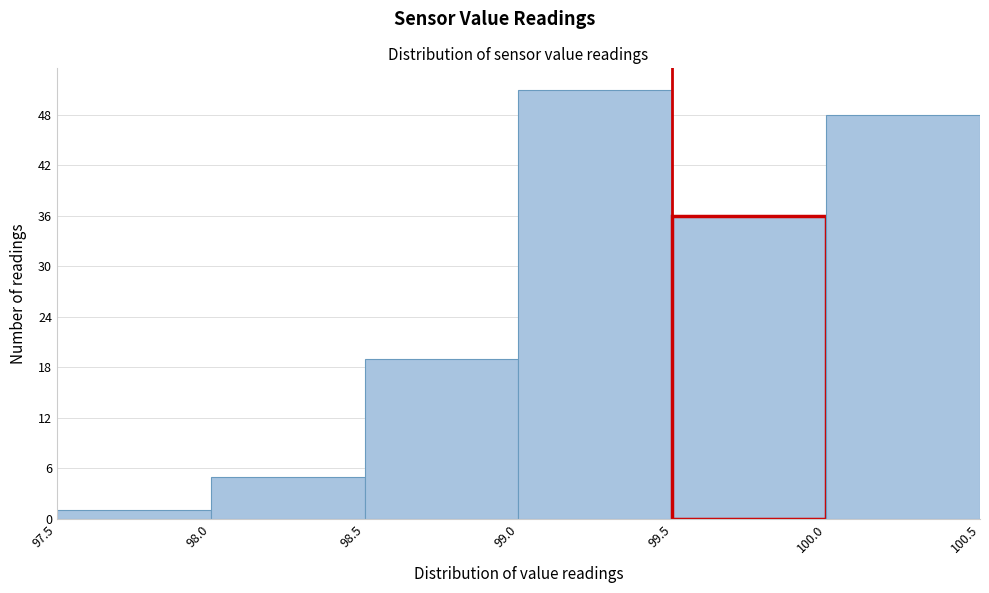

How tall is the bar that spans 100.0 to 100.5 on the x-axis? The values are not printed on the chart, so give them approximately, as read against the axis.

48